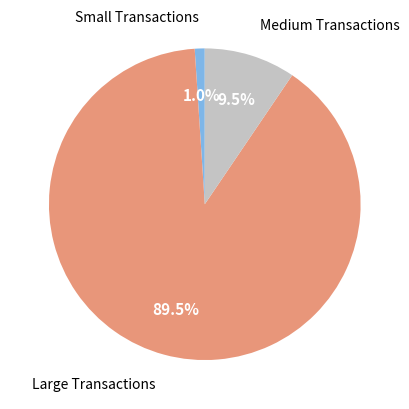

Is there any slice that represents more than half of the pie?

Yes